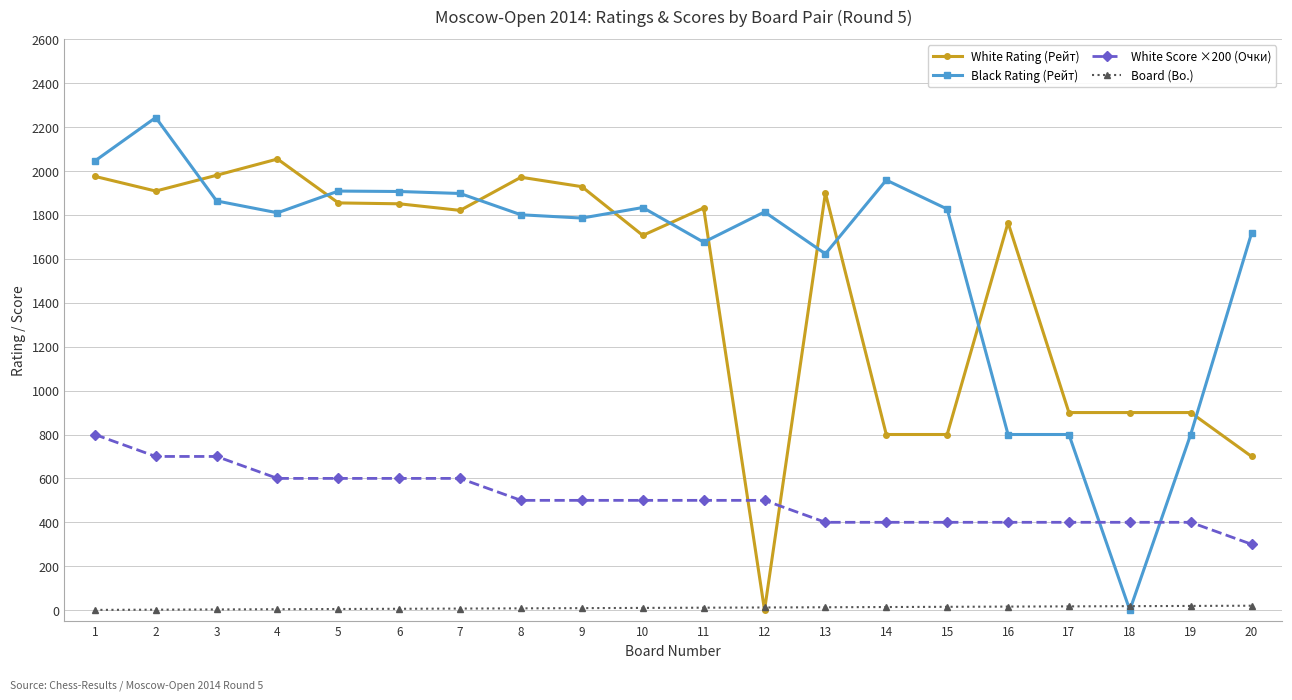

True or false: Board (Bo.) has a value of 16 at 16.

True